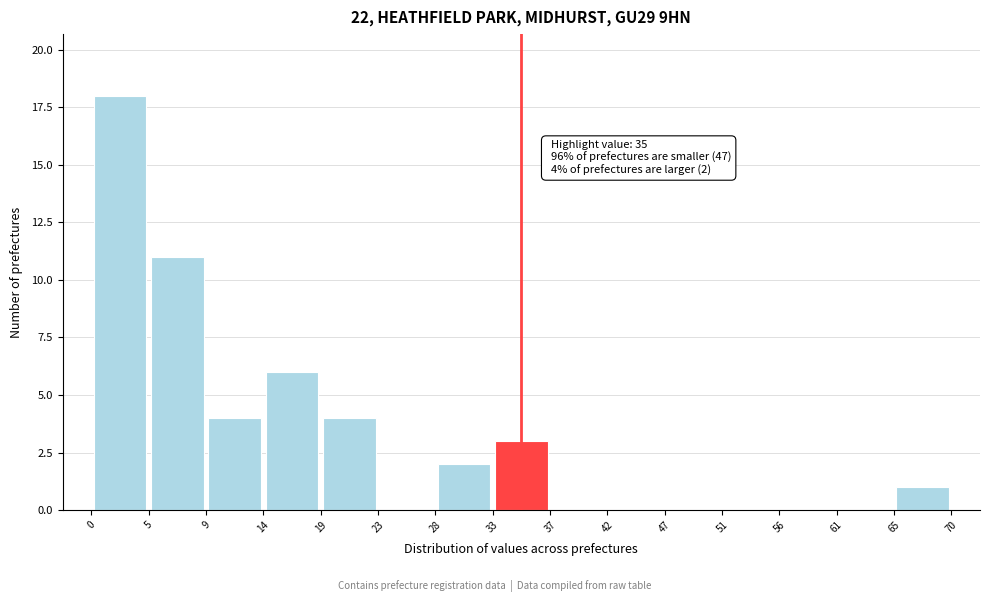

Over which range of the x-axis is the bar tallest?

0 to 5